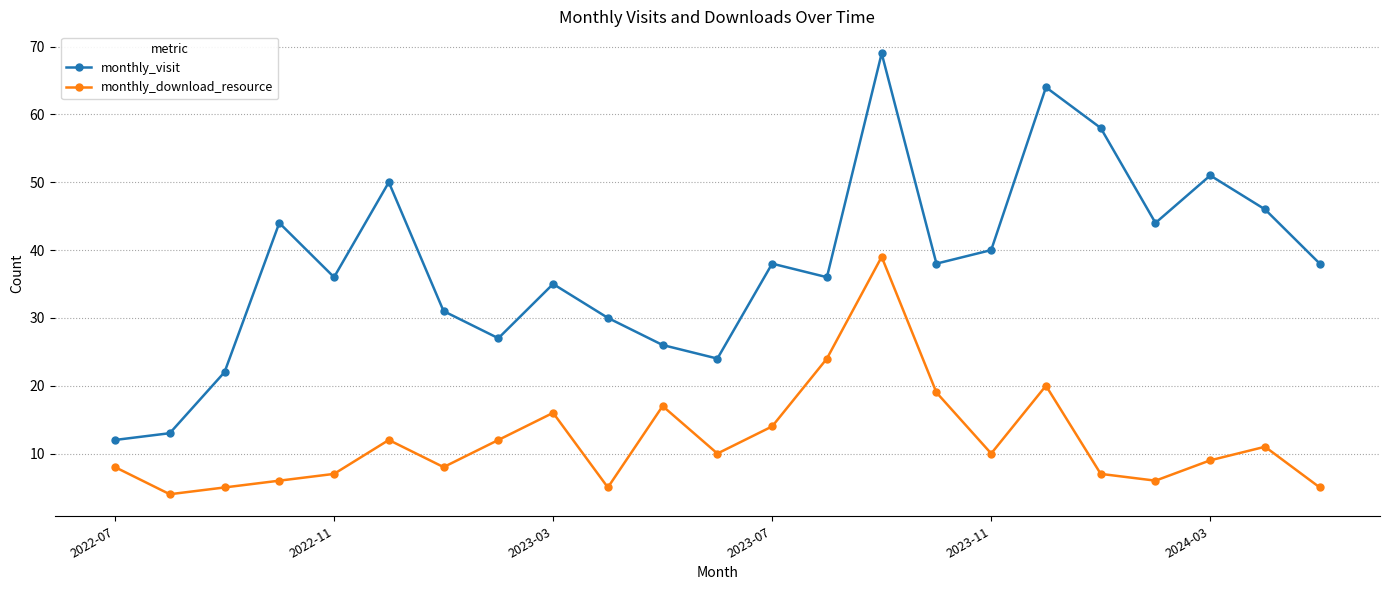

List the series in order of their overall mean, lowest first.

monthly_download_resource, monthly_visit